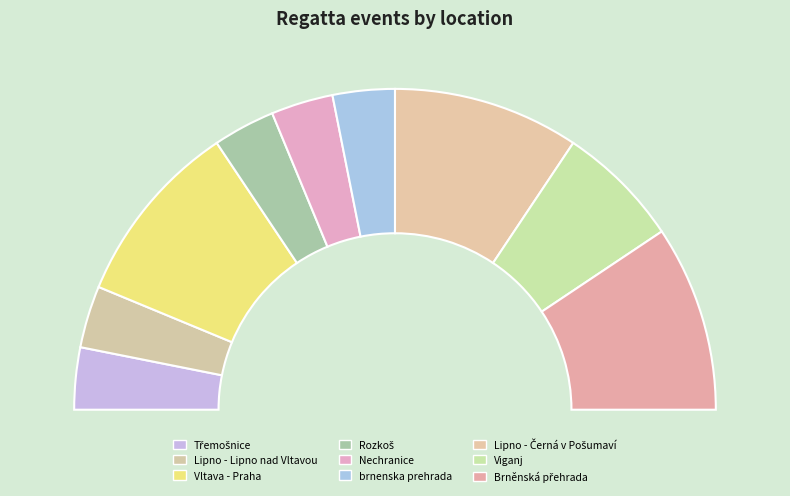

Which slice is the smallest?

Třemošnice